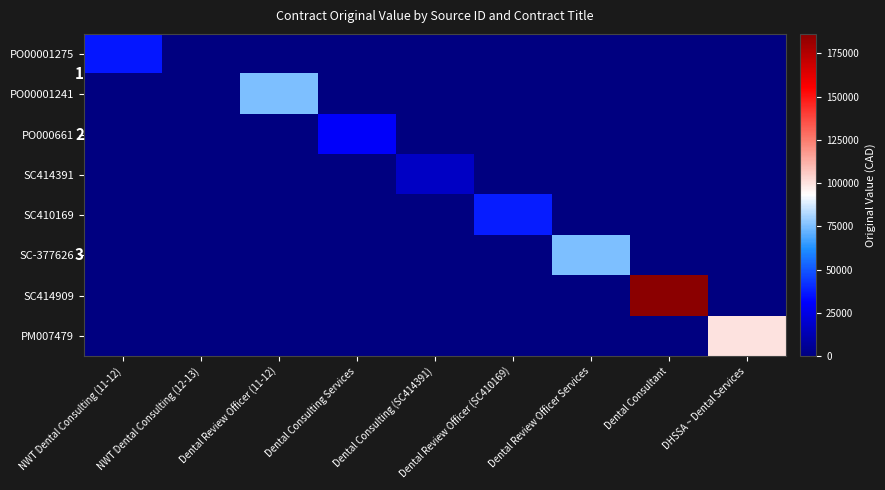

At which category does the chart reach its peak across all series?

Dental Consultant